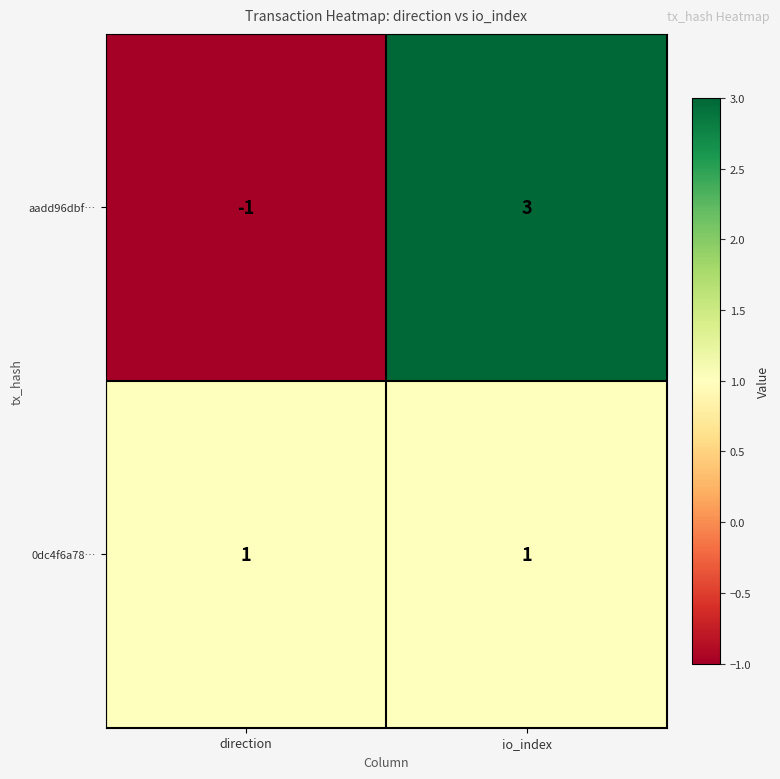

Which category has the highest value in the aadd96dbf… series?

io_index